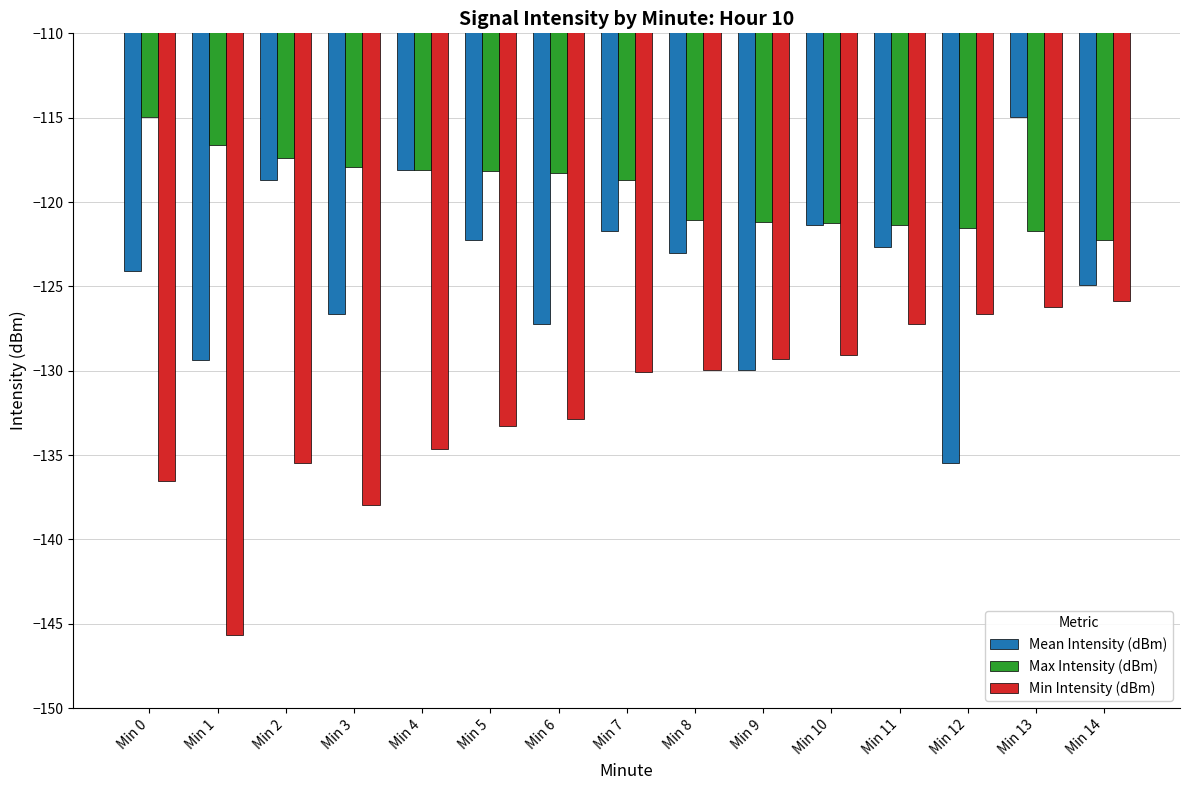

The Min Intensity (dBm) series shows -183.2 at Min 2. True or false?

False